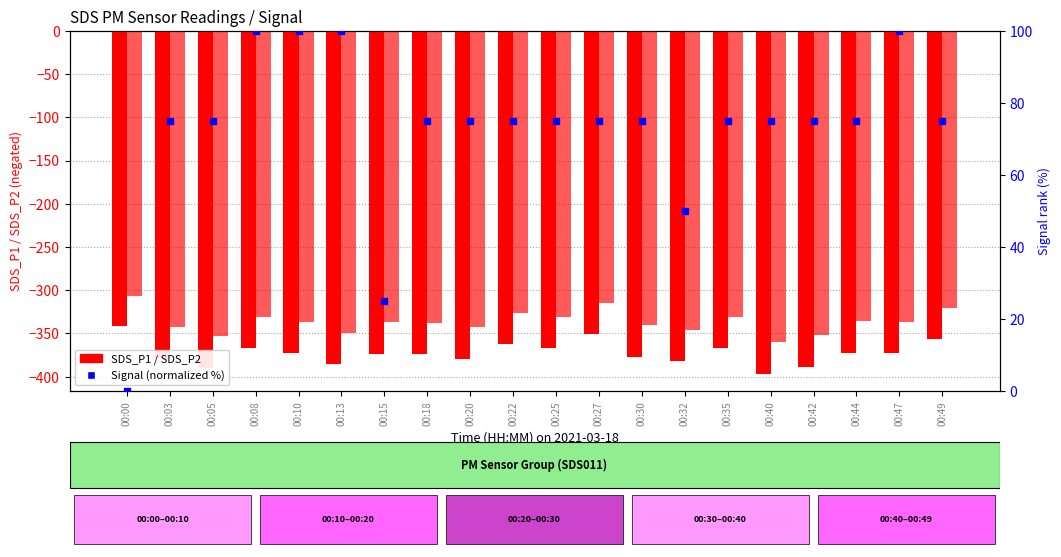

Is the value of SDS_P1 at 00:13 greater than the value of SDS_P2 at 00:42?

No